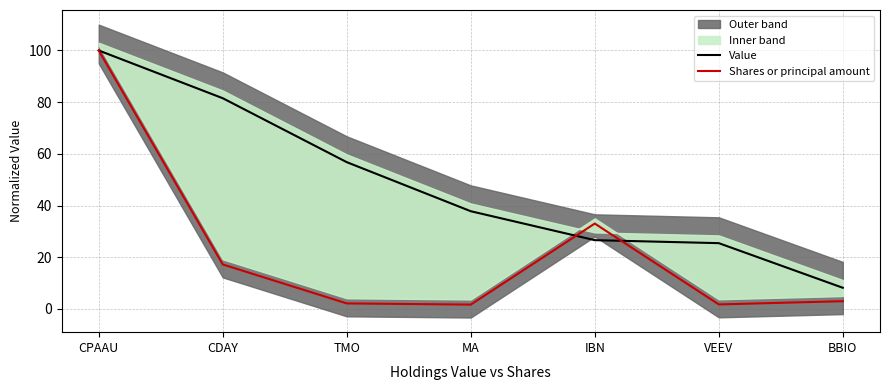

Rank the series by their average value, from lowest to highest.

Shares or principal amount, Value